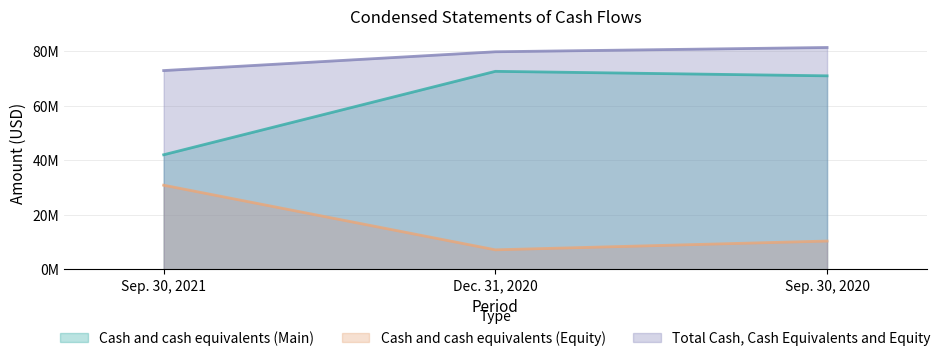

What is the label of the 3rd point from the left?

Sep. 30, 2020